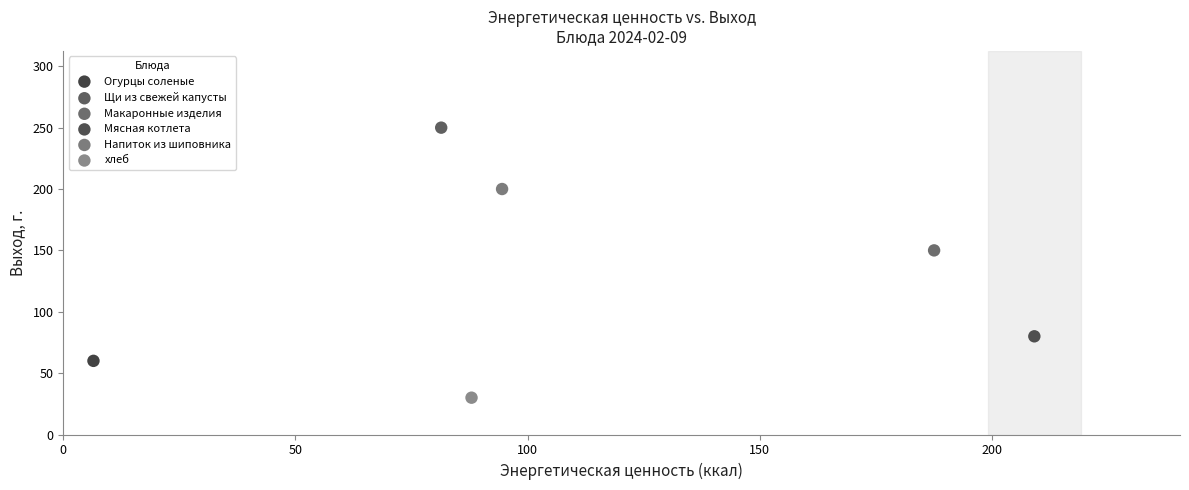

What are all the series names shown in the legend?

Огурцы соленые, Щи из свежей капусты, Макаронные изделия, Мясная котлета, Напиток из шиповника, хлеб